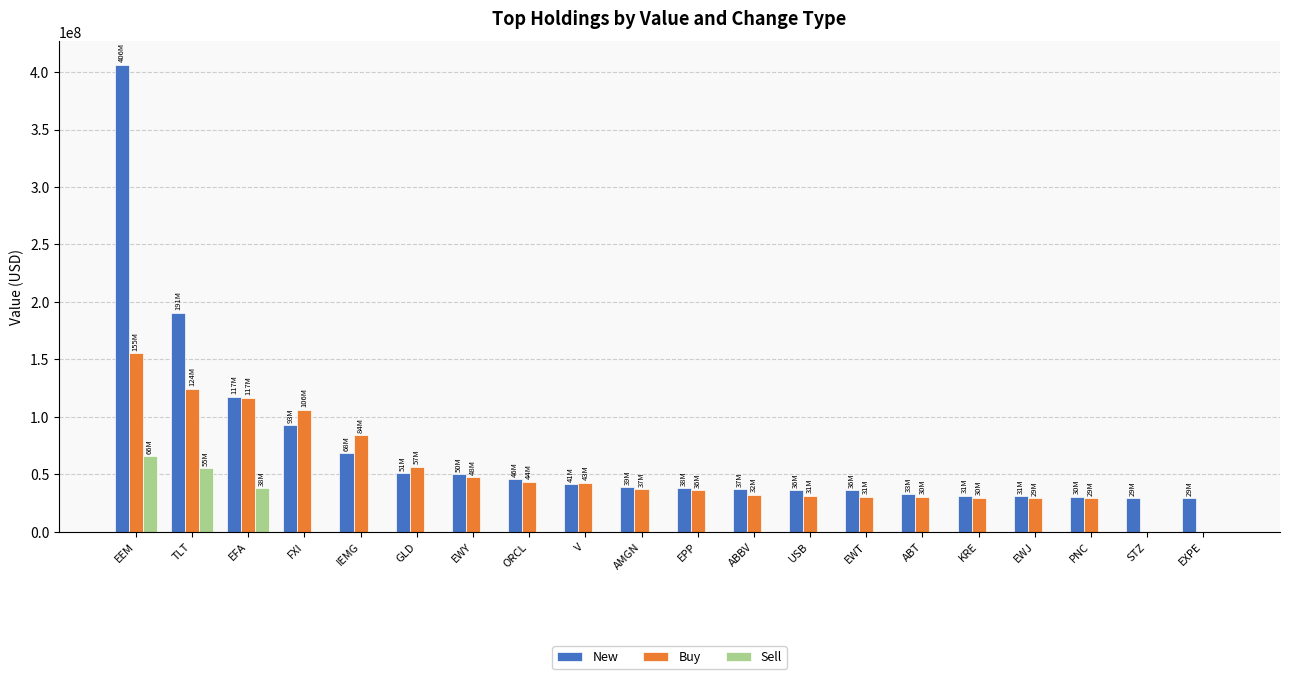

What value does the Buy series have at FXI, to the nearest 100?

106294000